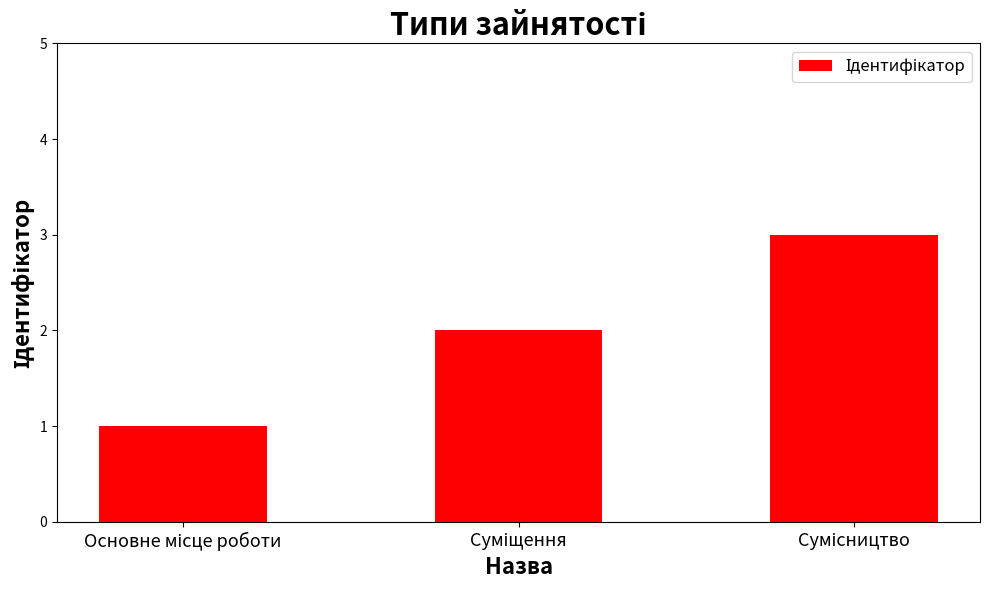

What is the average value?

2